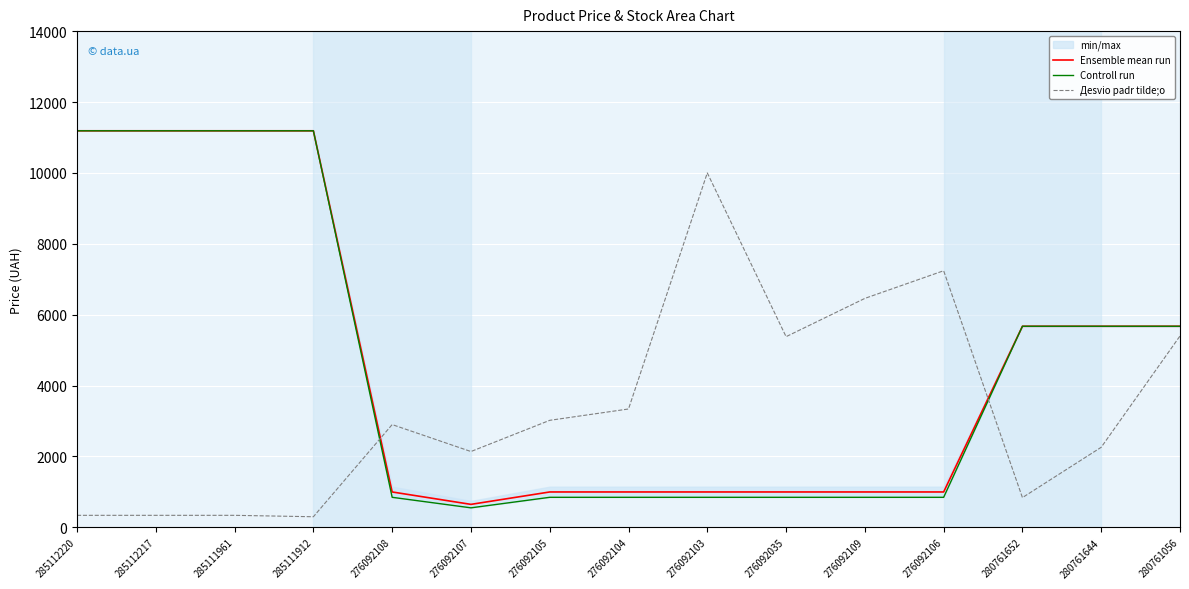

What is the approximate value of Ensemble mean run at 280761652?

5673.8